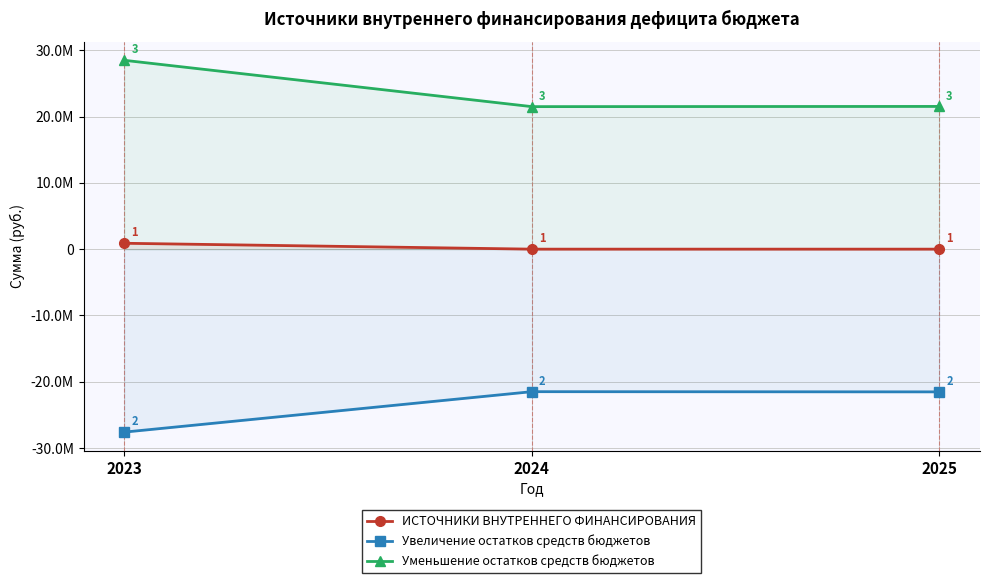

True or false: Увеличение остатков средств бюджетов has a value of -27600436.4 at 2023.

True